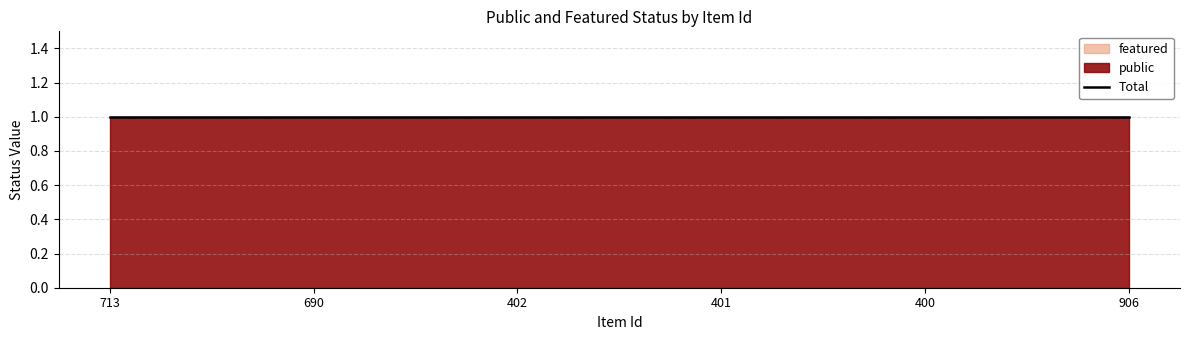

Does the chart have visible grid lines?

Yes